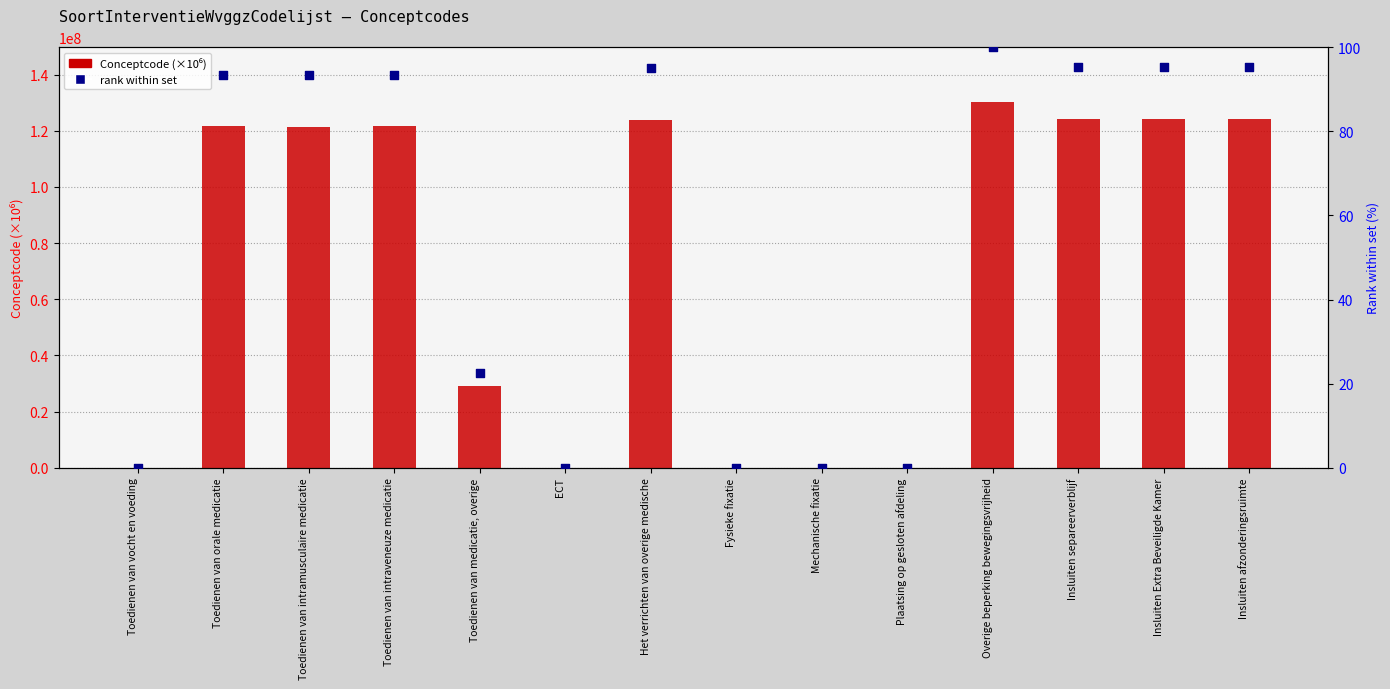

Which series has the widest spread of Y values?

Conceptcode (millions)